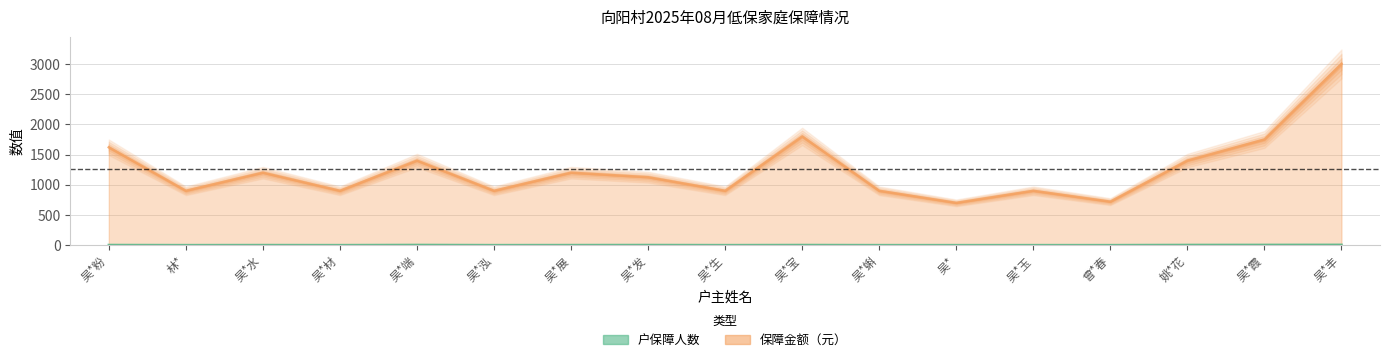

How many categories are shown in the chart?

17